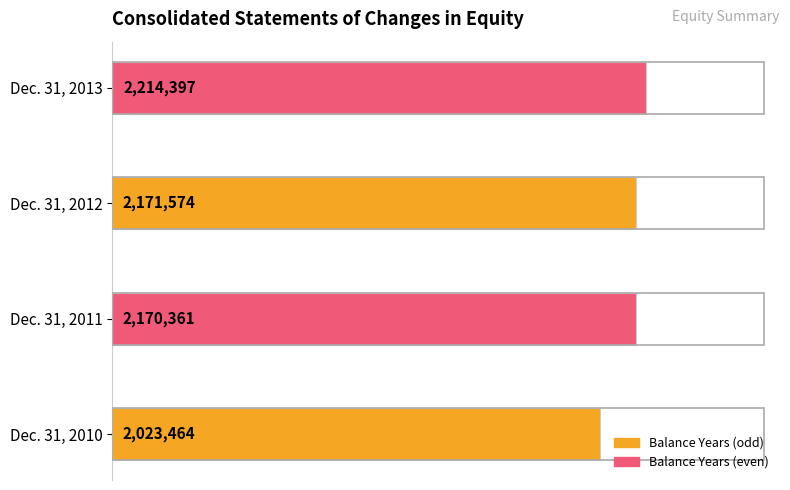

What is the average value?

2144949